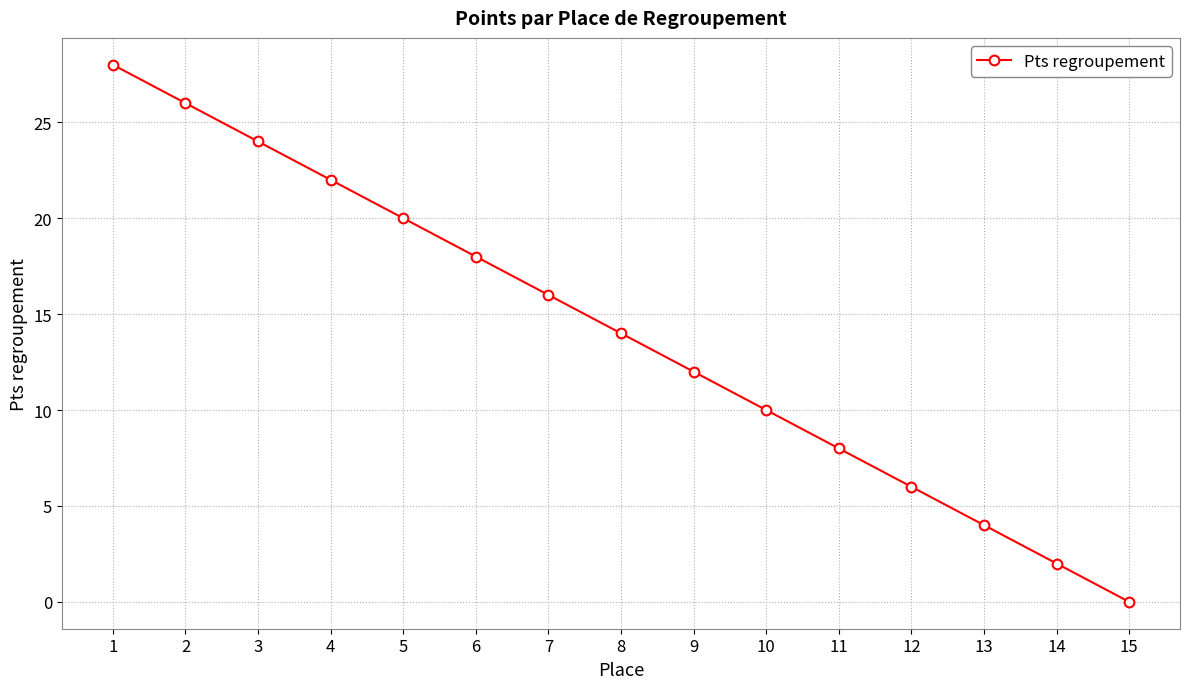

True or false: there are more than 0 points higher than both neighbors.

False